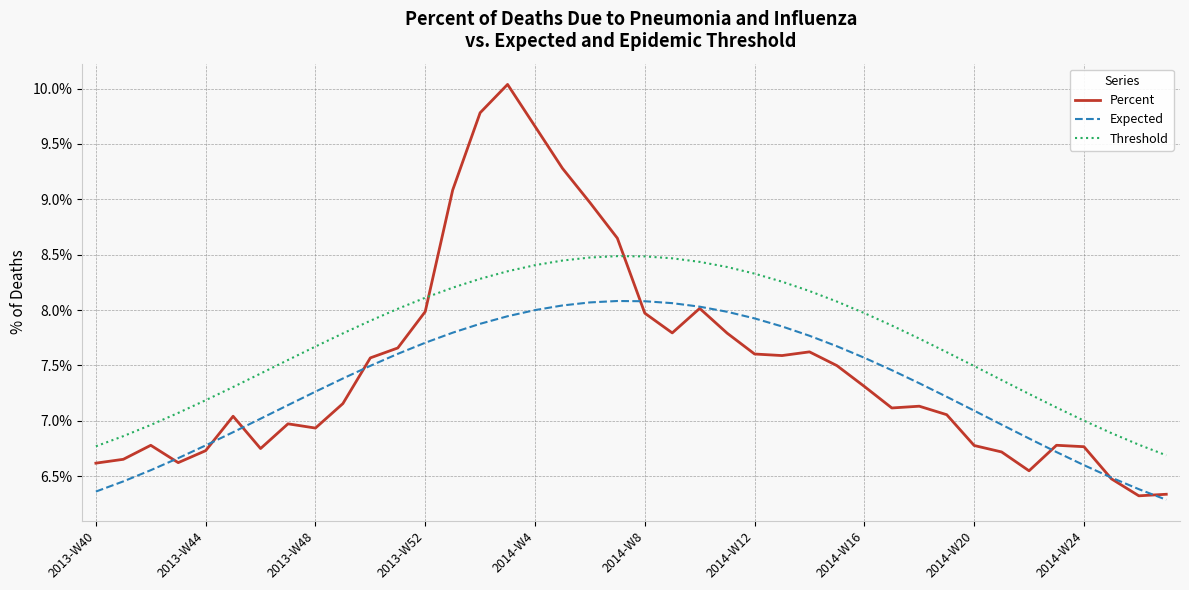

Which series has the widest spread of values?

Percent